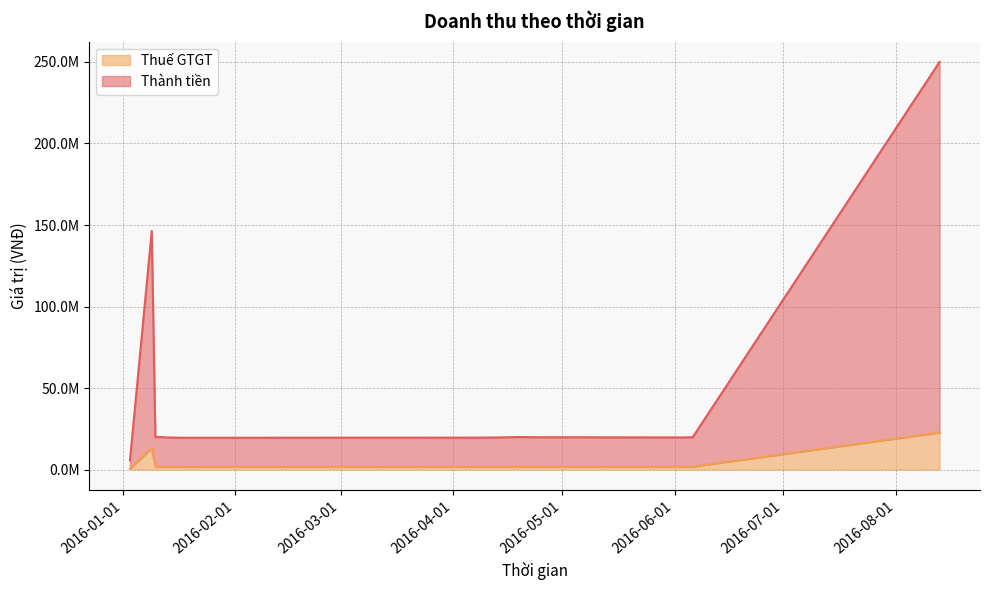

Does the chart have visible grid lines?

Yes